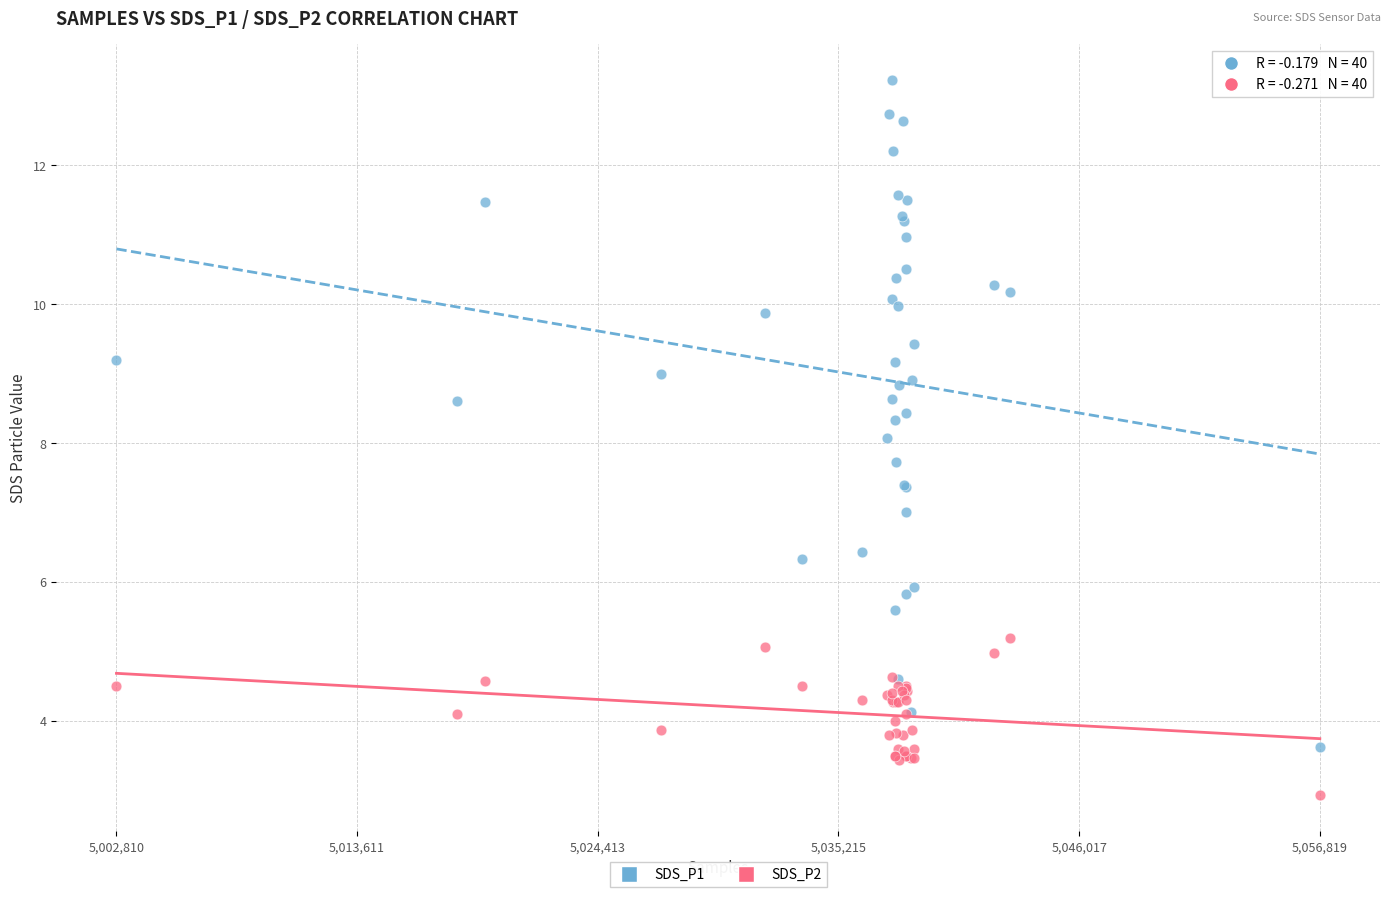

Which series reaches the minimum Y coordinate?

SDS_P2